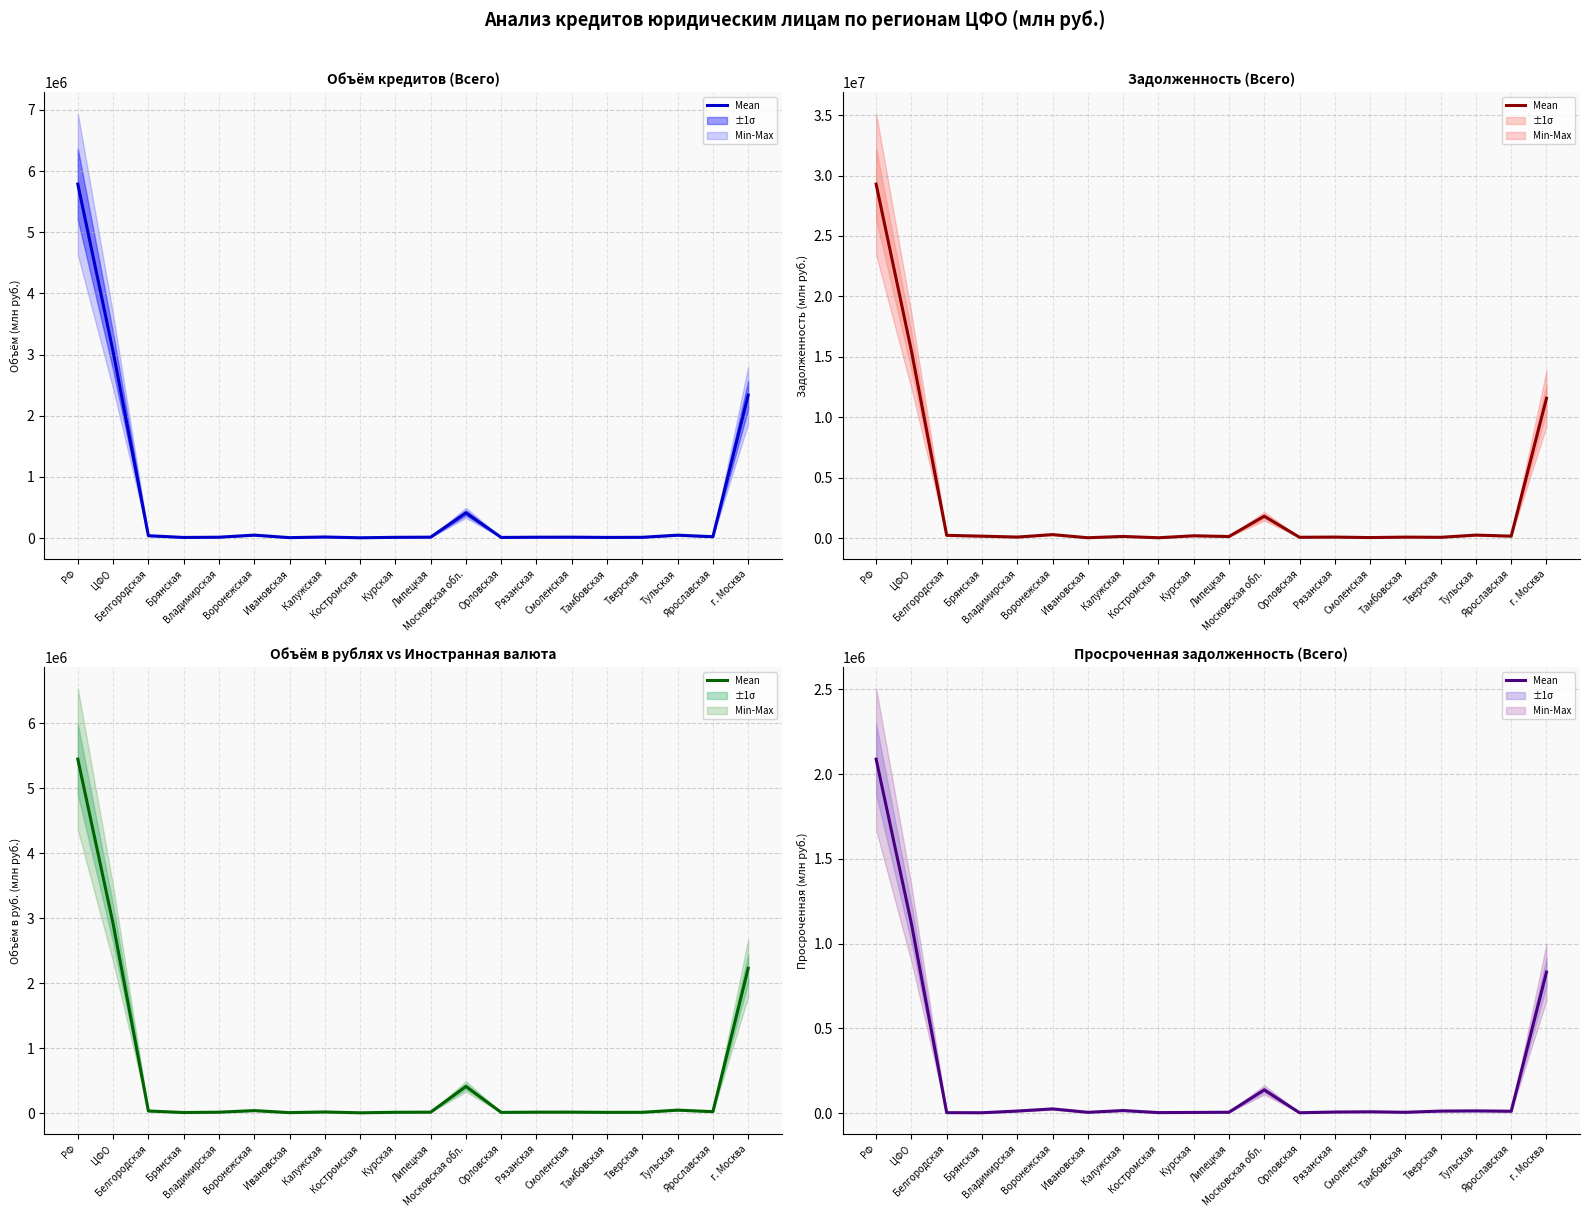

Does the chart display data point markers on the line(s)?

No